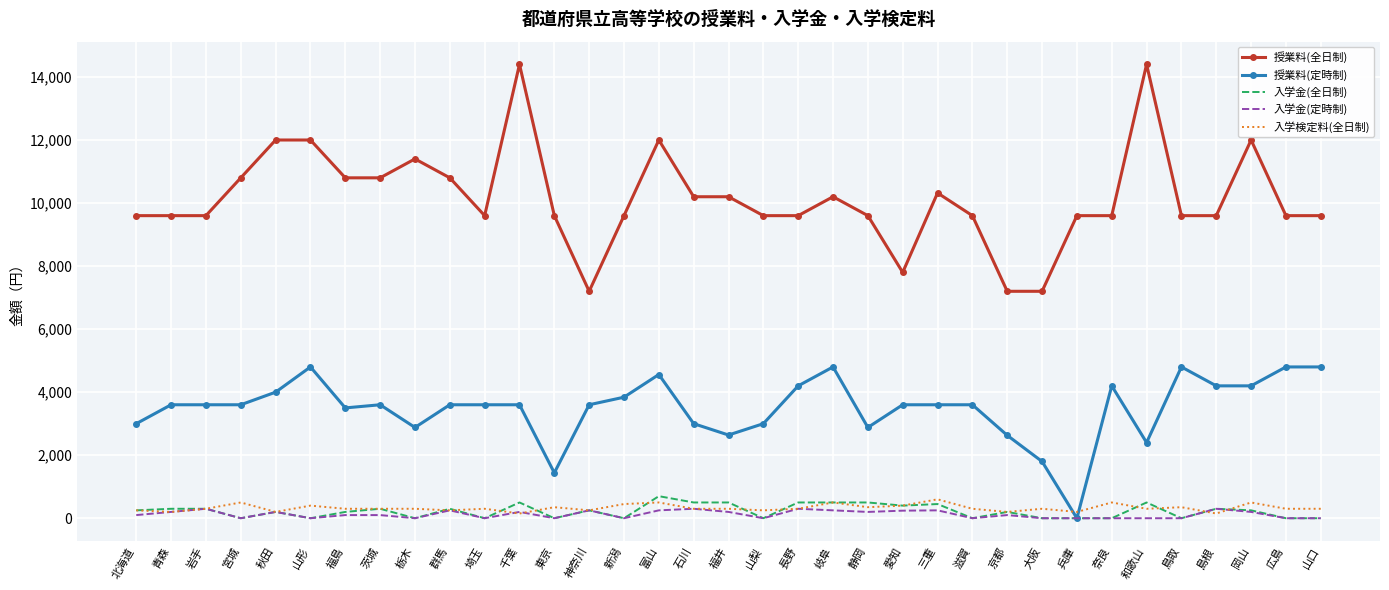

What are all the series names shown in the legend?

授業料(全日制), 授業料(定時制), 入学金(全日制), 入学金(定時制), 入学検定料(全日制)